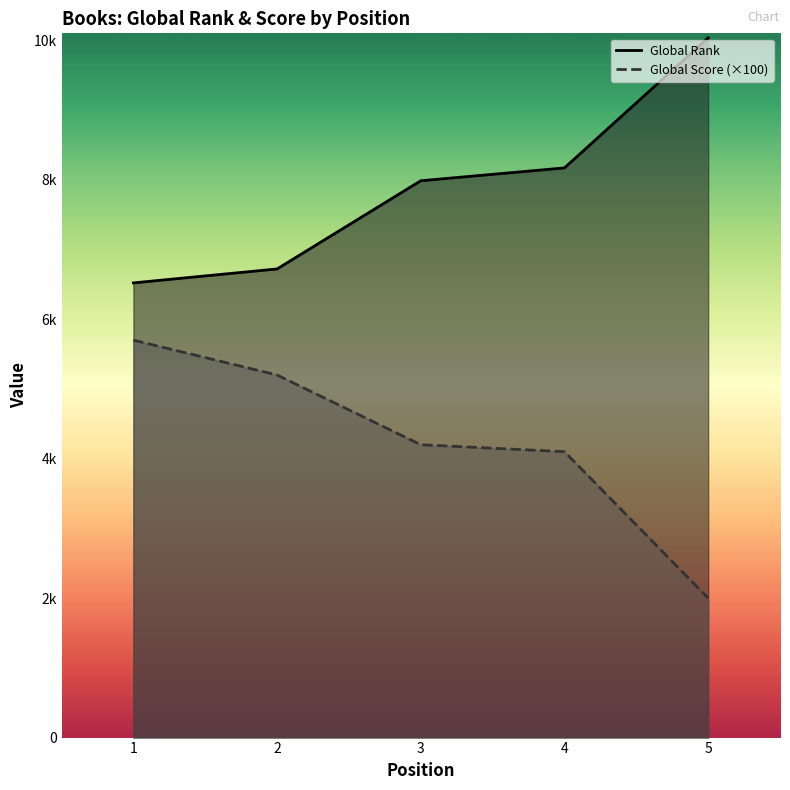

Rank the series by their average value, from highest to lowest.

Global Rank, Global Score